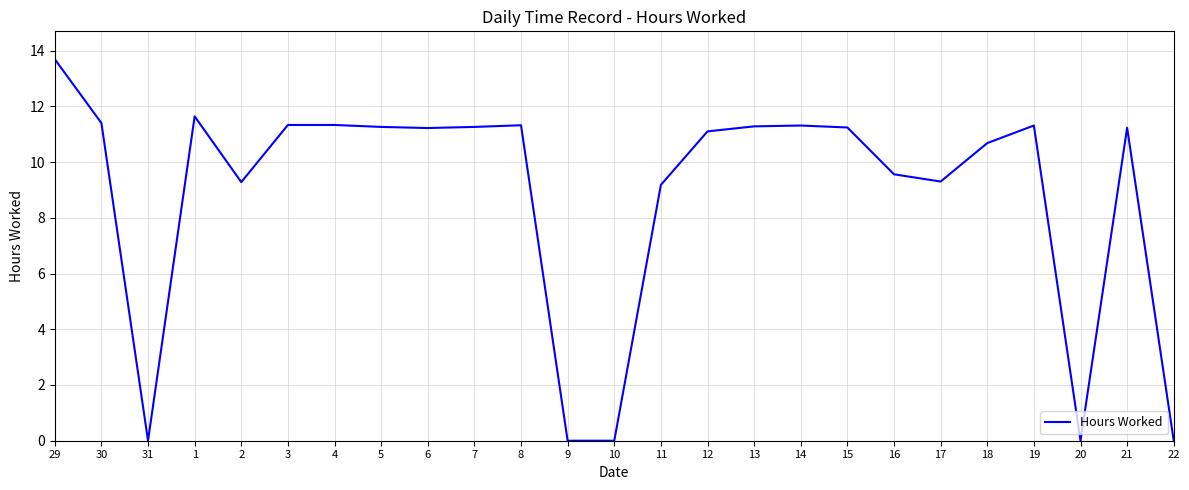

True or false: the data has more than 0 interior local peaks.

True